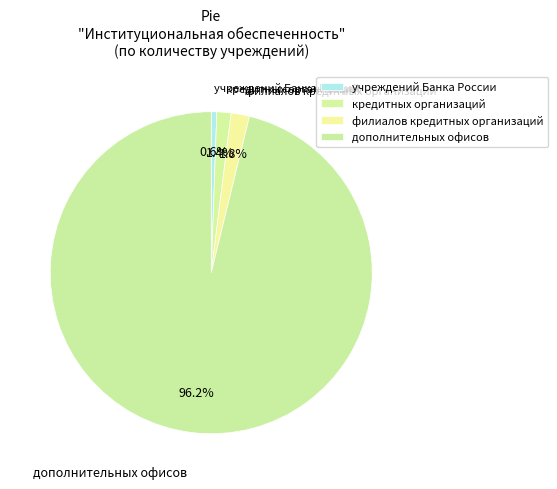

Which category has the smallest portion of the pie?

учреждений Банка России